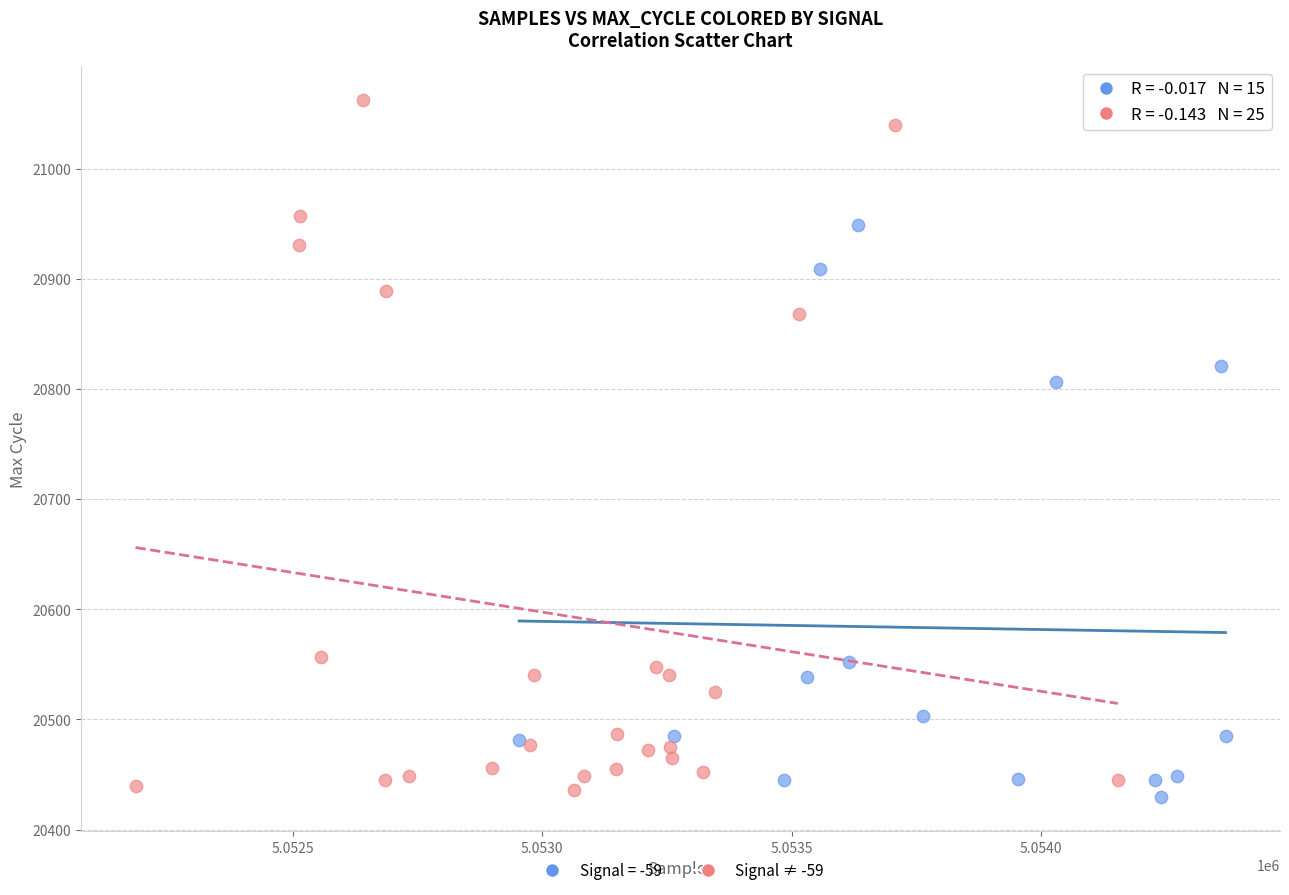

Which series reaches the maximum Y coordinate?

Signal ≠ -59